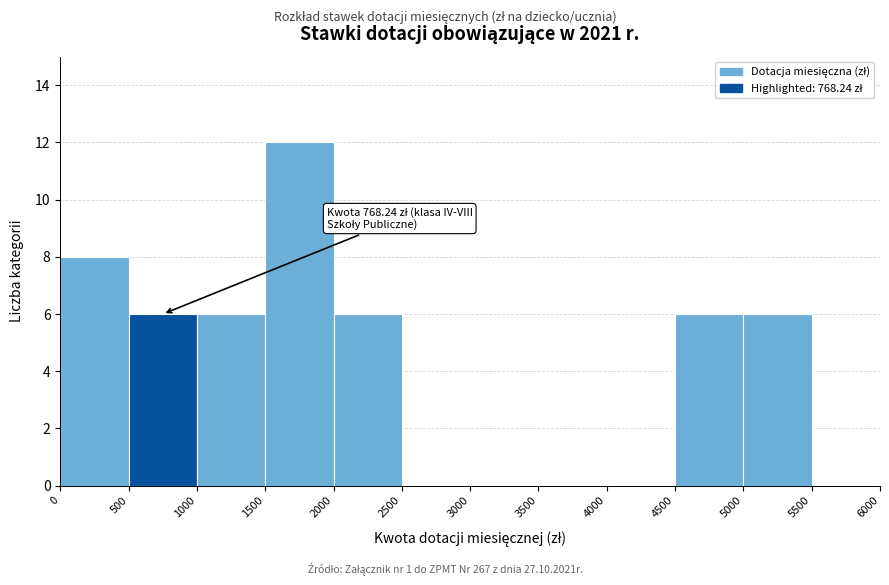

Over which range of the x-axis is the bar tallest?

1500 to 2000